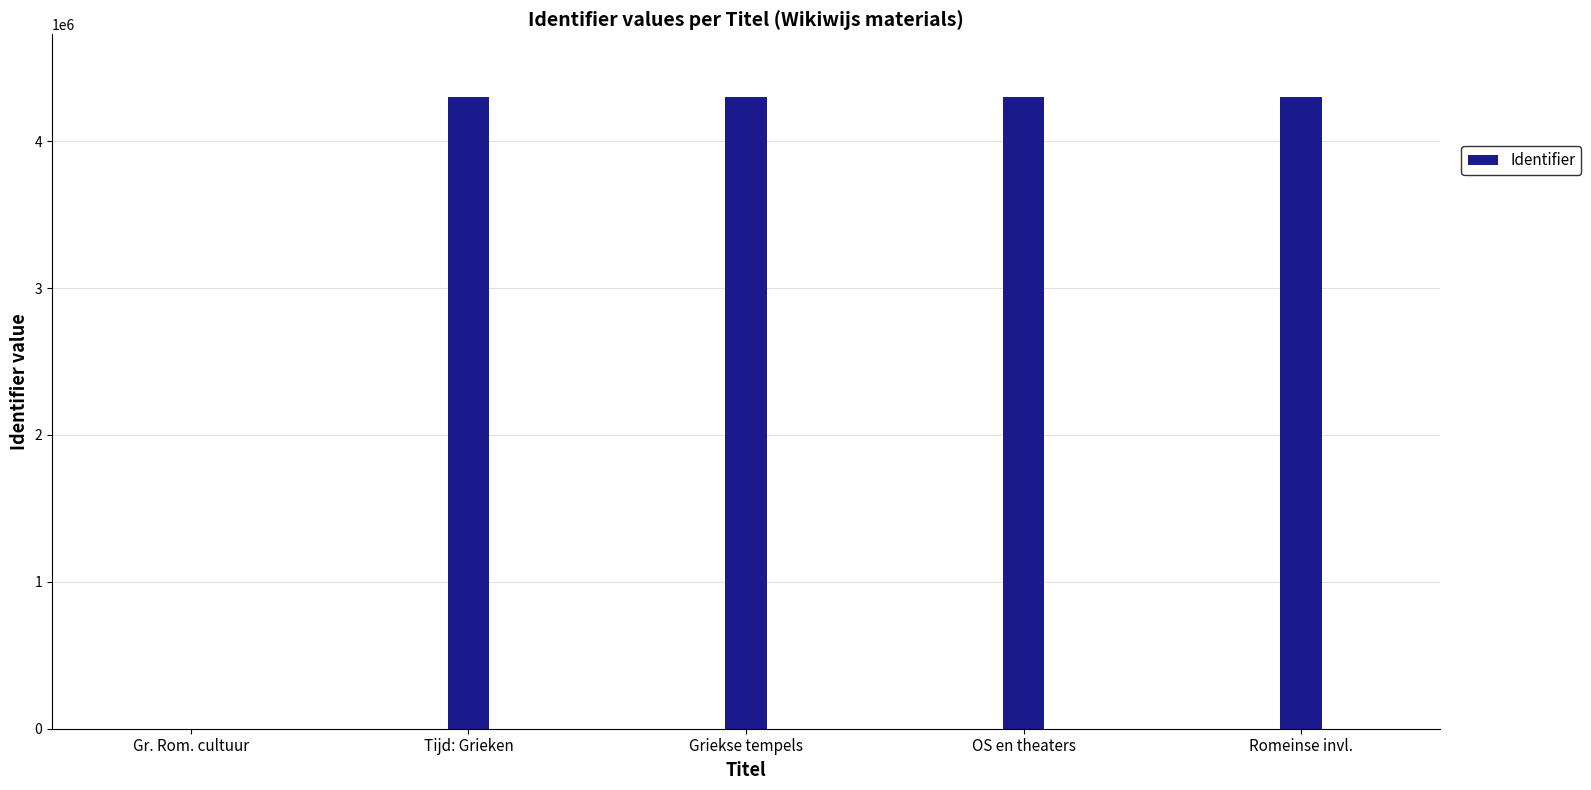

What is the greatest value displayed?

4298151